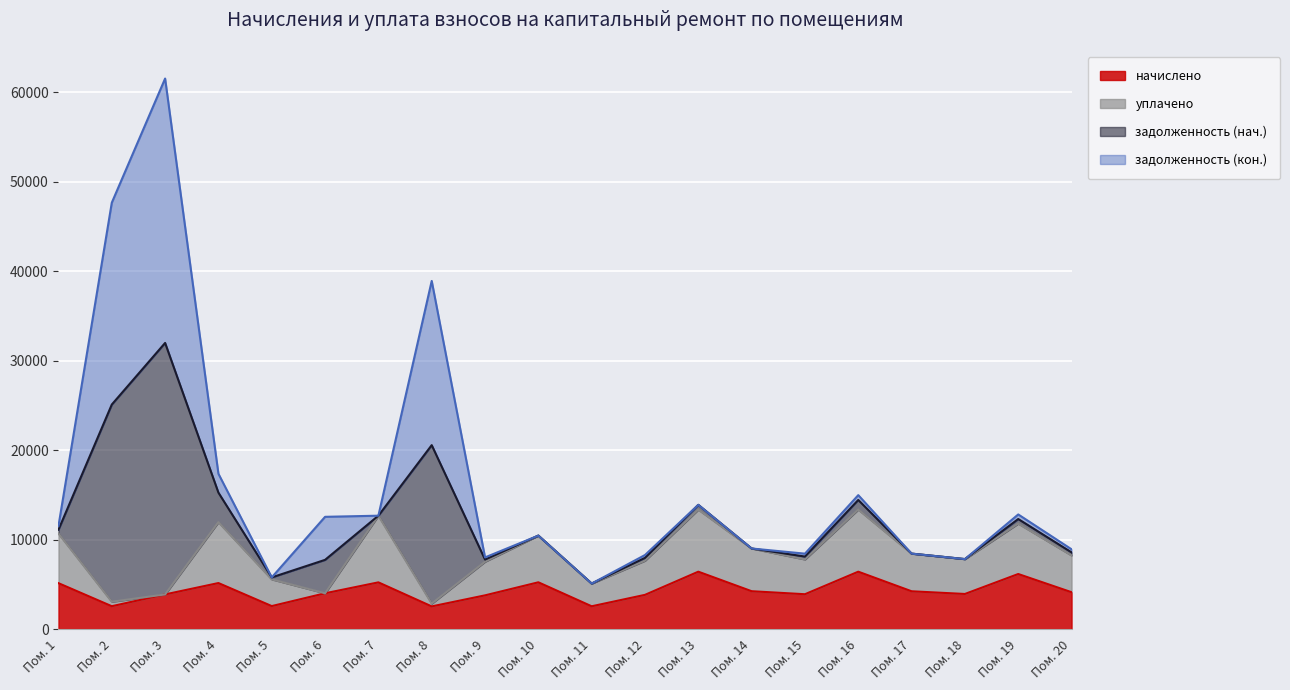

At which category is the sum across all series the highest?

Пом. 3